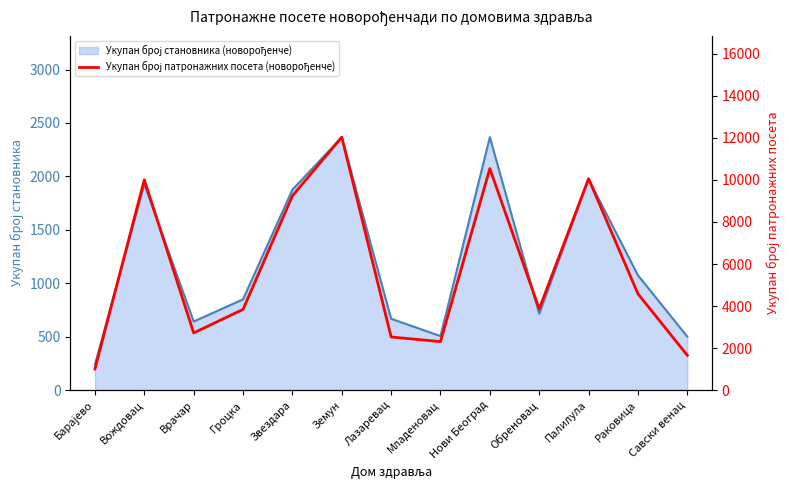

What is the change in value from Младеновац to Савски венац?

-650